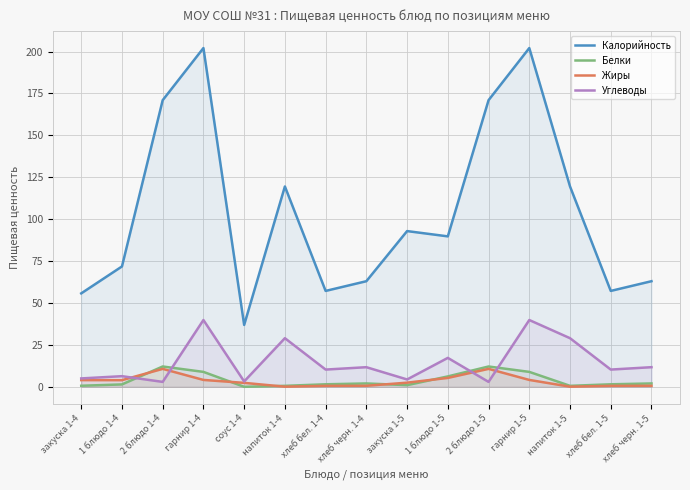

Rank the series by their maximum value, from lowest to highest.

Жиры, Белки, Углеводы, Калорийность